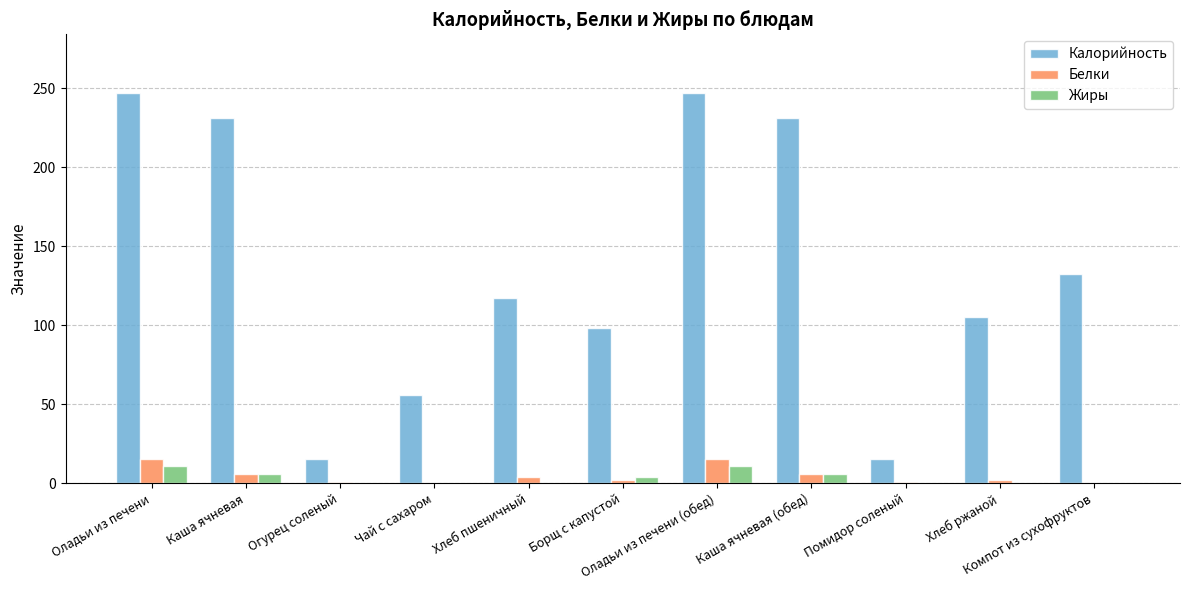

What is the greatest value displayed?

247.1